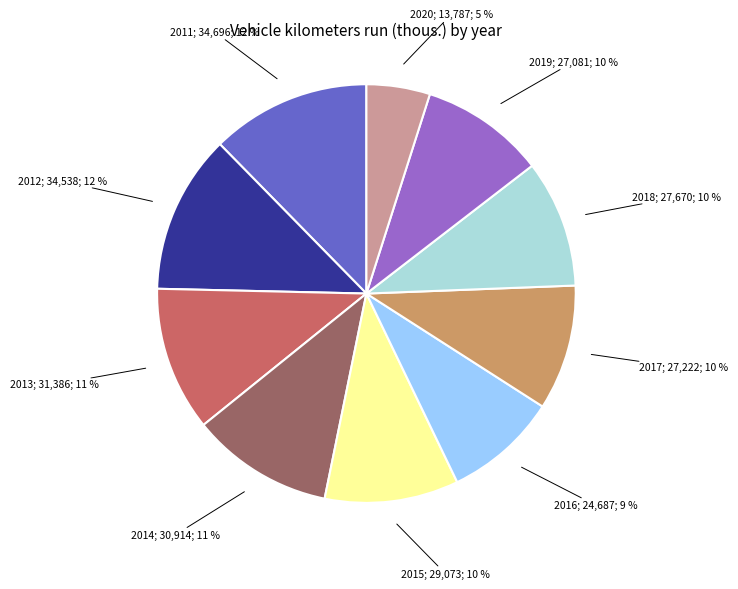

Is there a majority slice in this chart?

No